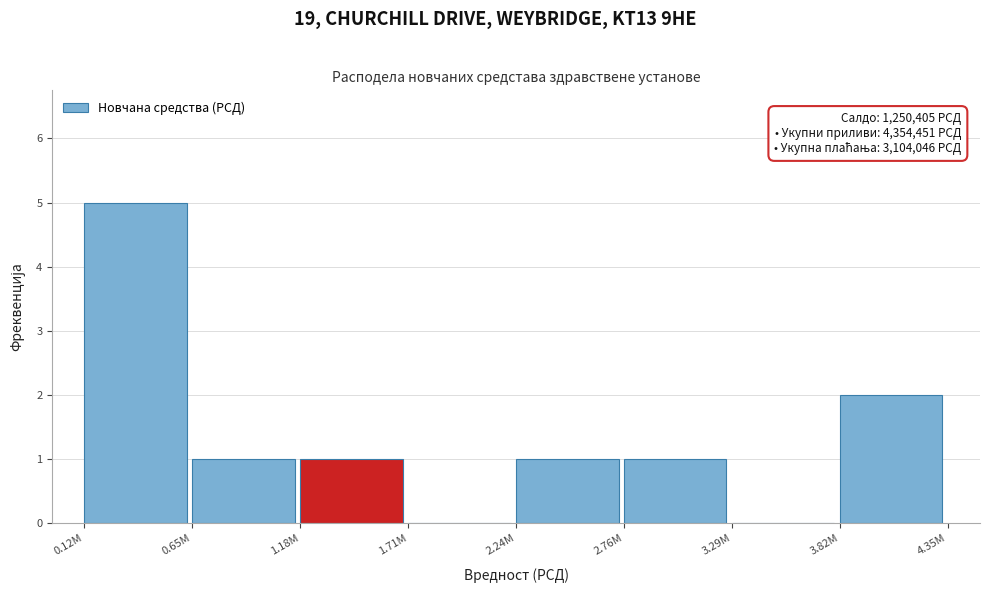

Reading left to right, extract all data points from this chart.

0.12M=5	0.65M=1	1.18M=1	1.71M=0	2.24M=1	2.76M=1	3.29M=0	3.82M=2